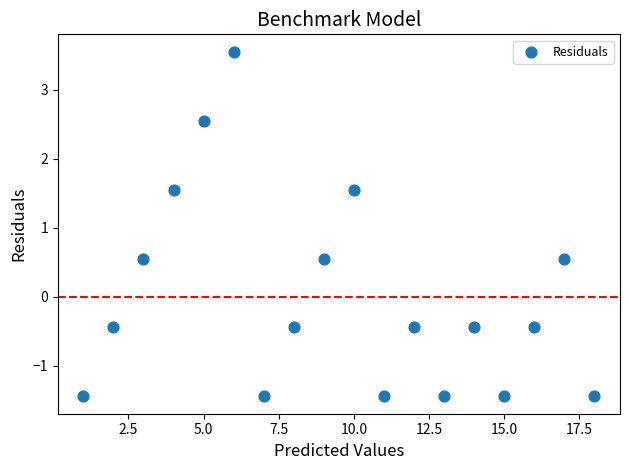

What is the range of X values (max minus min)?

17.0